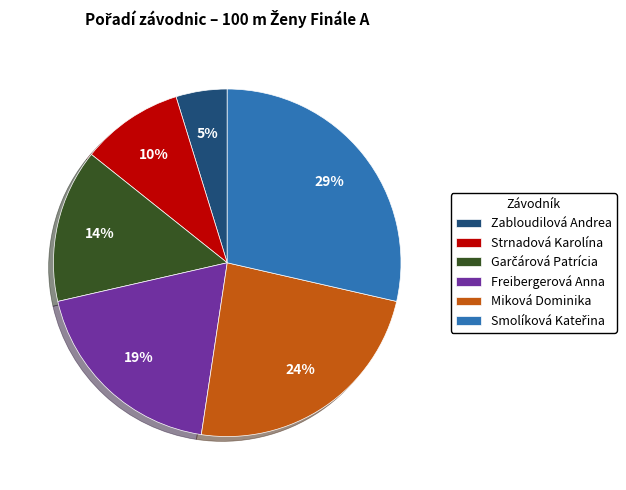

Is there a majority slice in this chart?

No